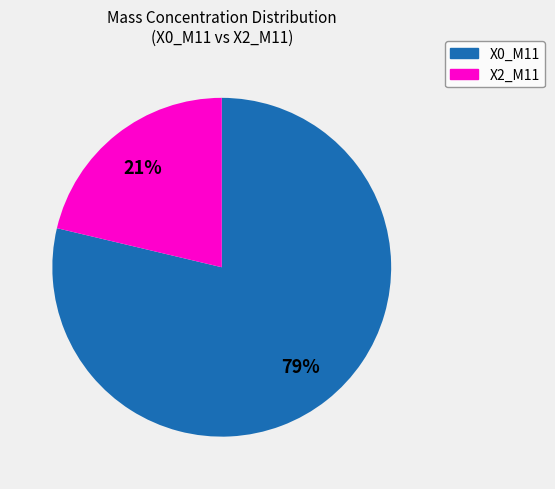

Which category has the biggest portion of the pie?

X0_M11